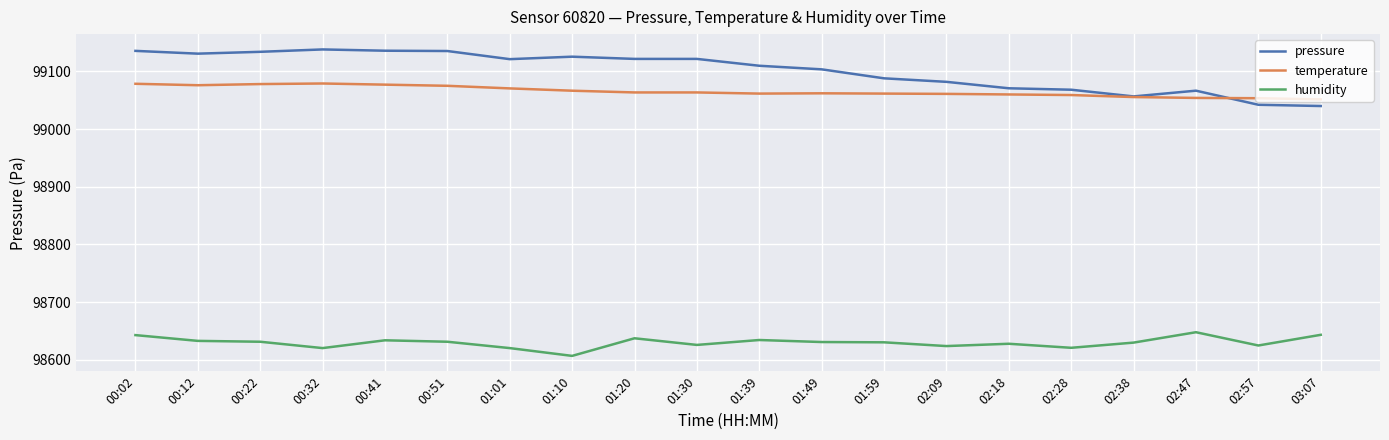

What is the difference between the temperature values at 02:18 and 01:39?

1.5